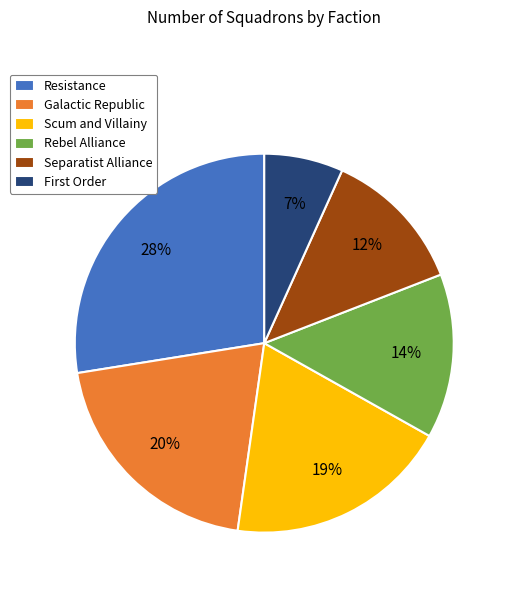

Is it true that Resistance is 28% of the pie?

True